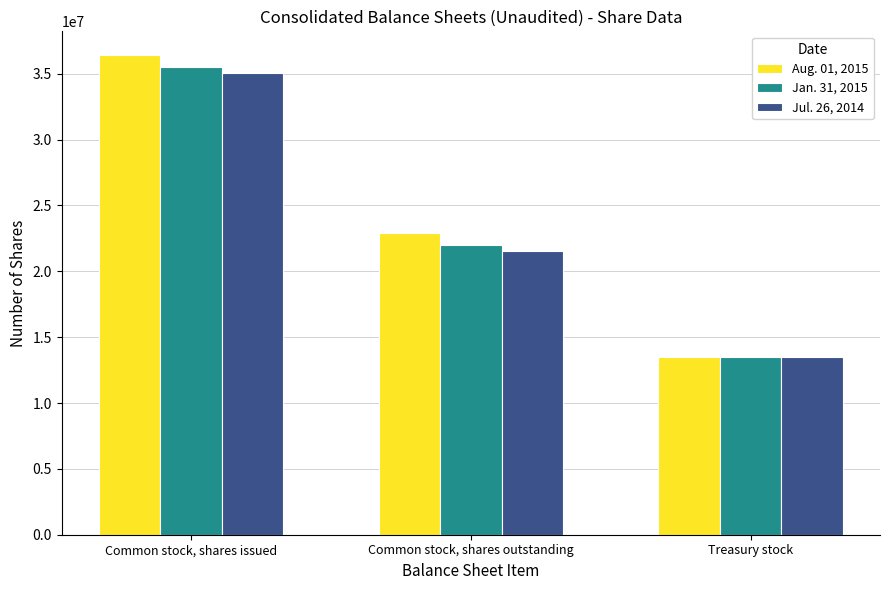

What is the spread (max minus min) of values at Common stock, shares issued?

1366852